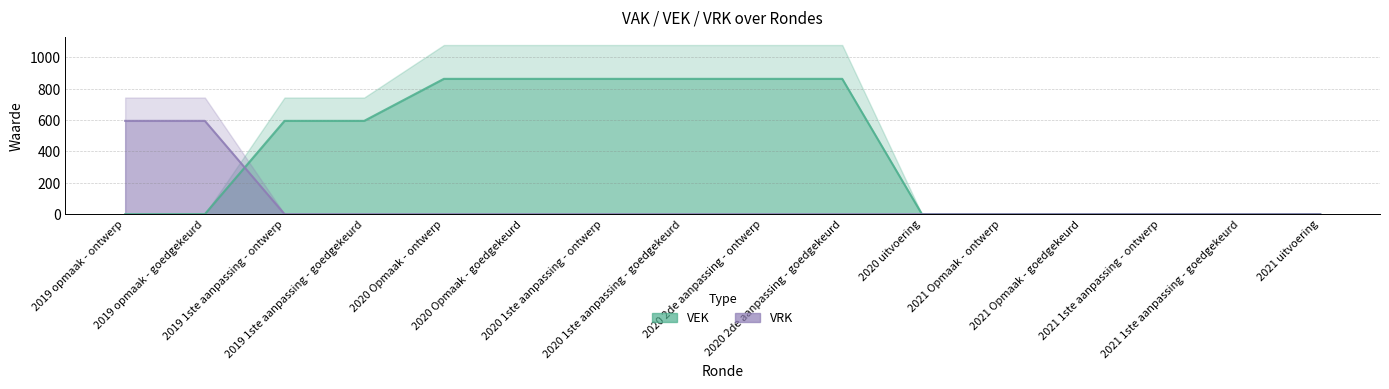

True or false: VEK has a value of 275 at 2021 Opmaak - goedgekeurd.

False